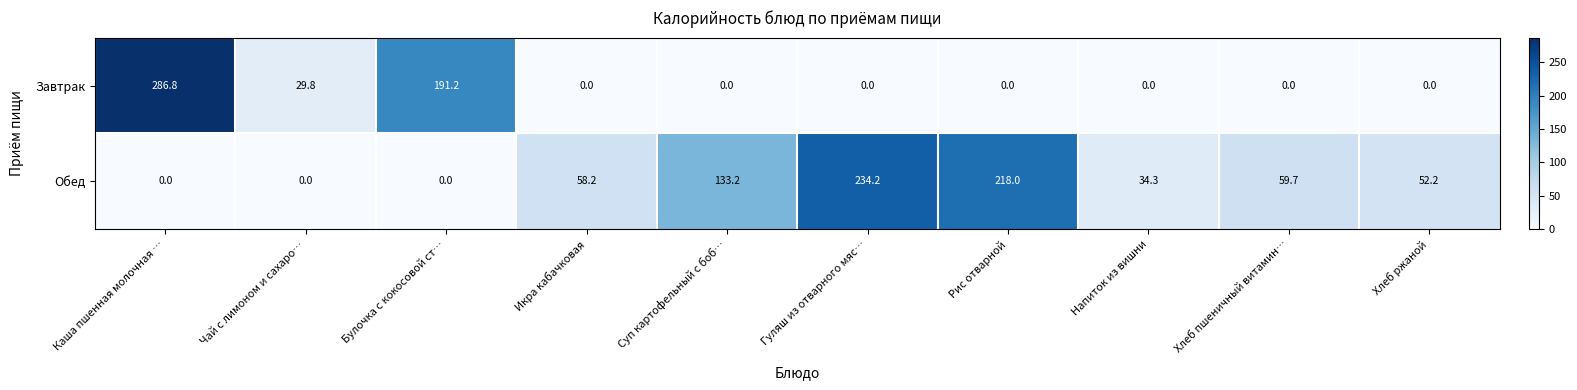

What is the difference between the Обед values at Хлеб пшеничный витамин… and Булочка с кокосовой ст…?

59.7